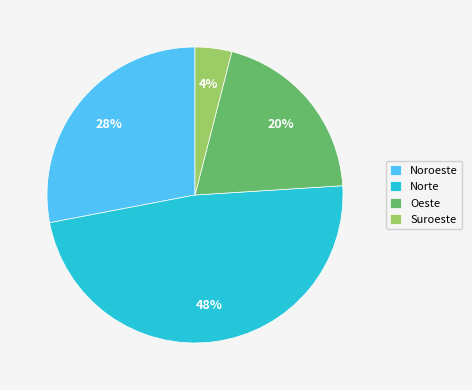

Is there a majority slice in this chart?

No